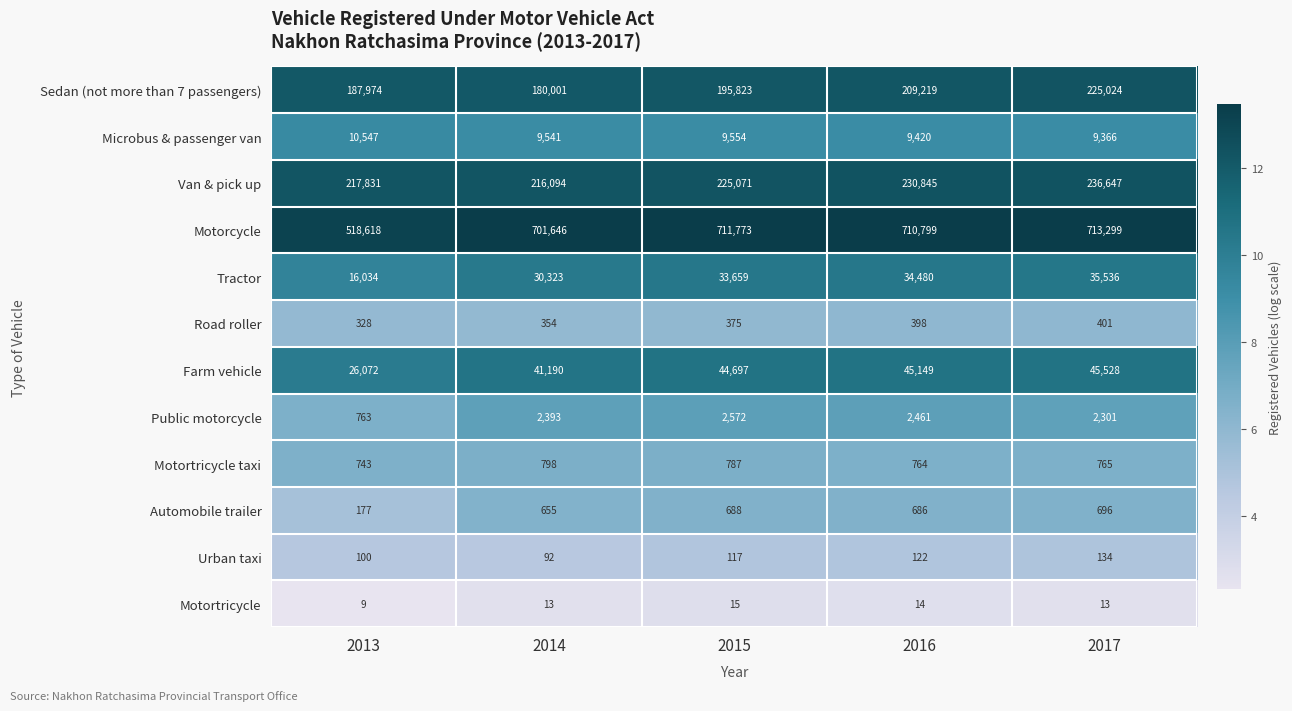

Between 2013 and 2014, which series saw the biggest shift?

Motorcycle